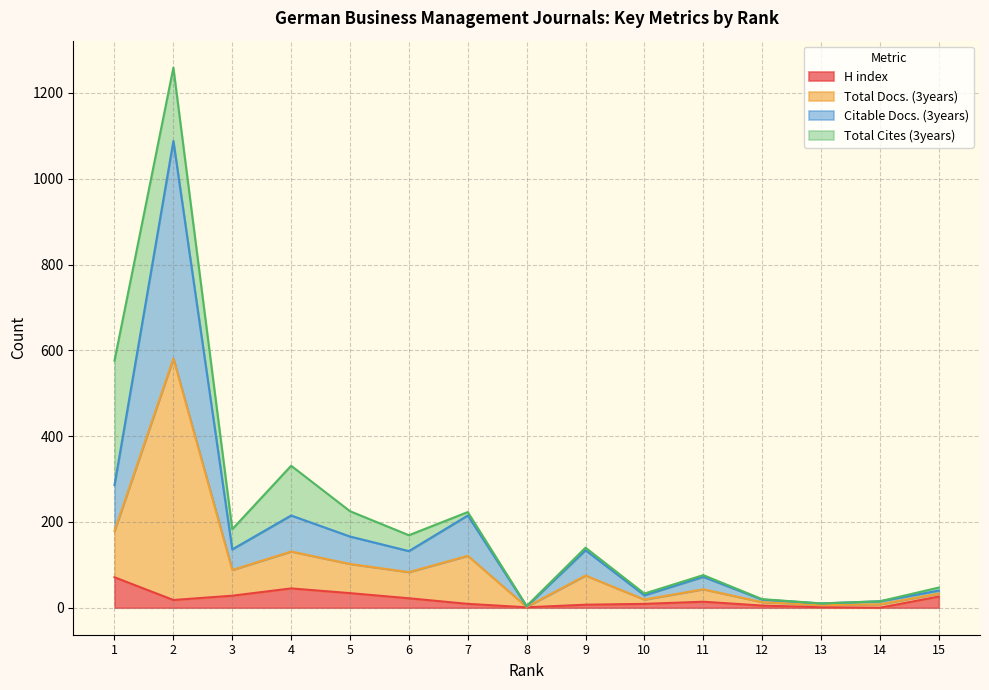

What is the highest value of the H index series?

71